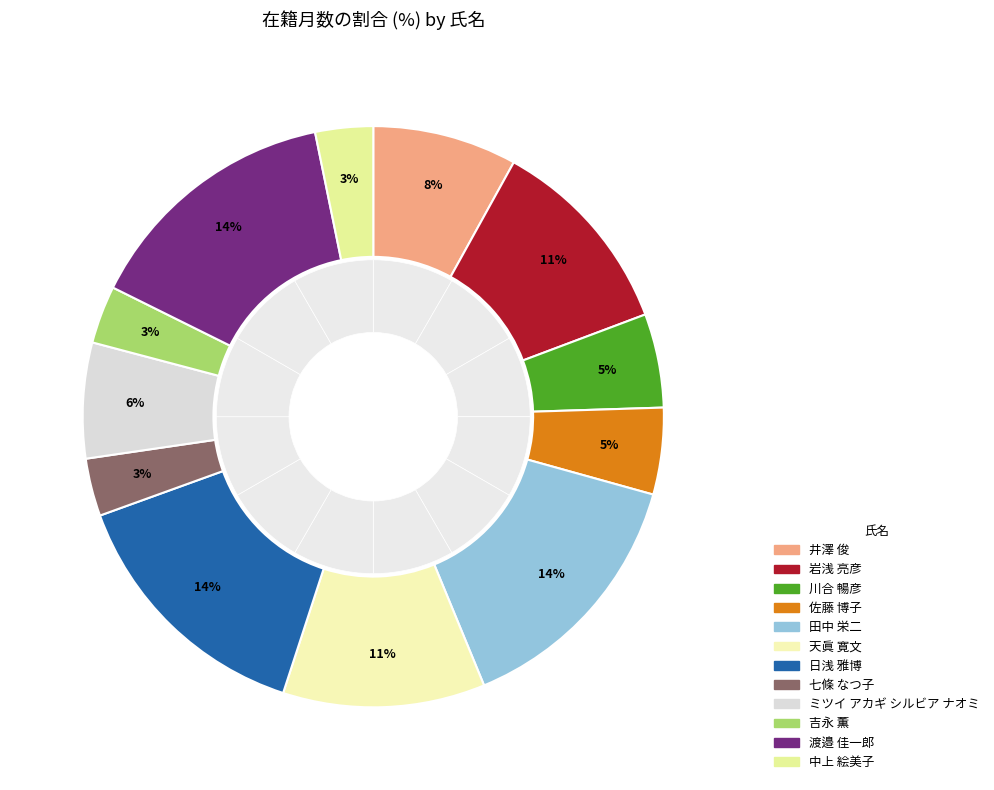

Does 渡邉 佳一郎 represent more than half of the total?

No